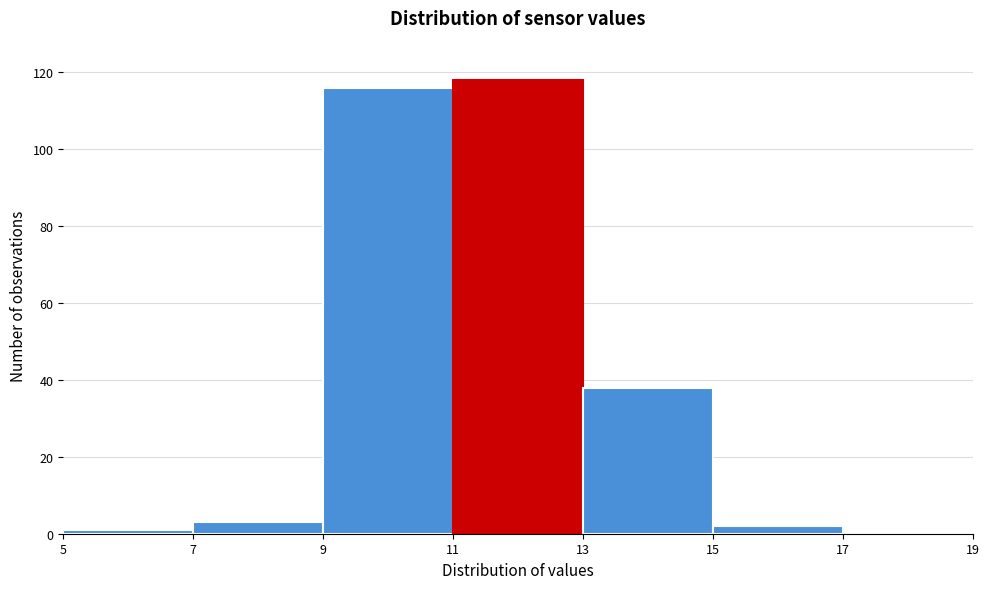

Reading left to right, list every bar in this chart as the range it spans on the x-axis followed by its height. The values are not printed on the chart, so give them approximately, as read against the axis.

5 to 7: under 2
7 to 9: 4
9 to 11: 116
11 to 13: 118
13 to 15: 38
15 to 17: 2
17 to 19: 0